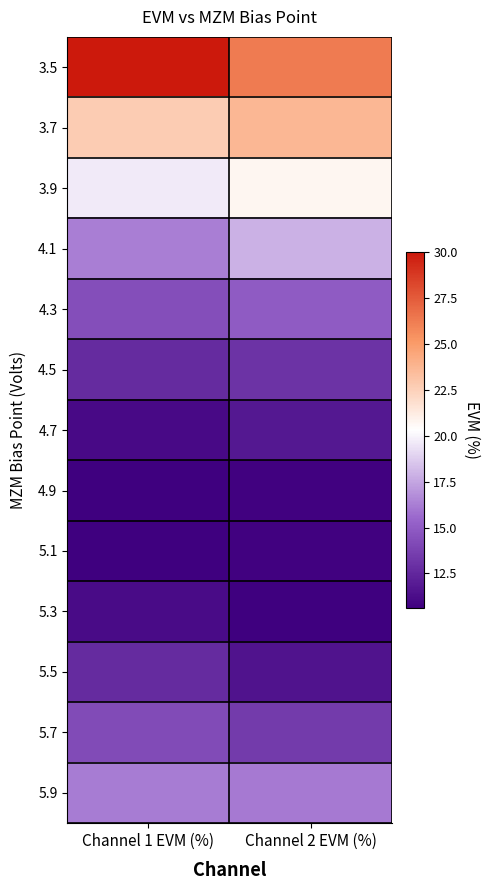

Rank the series by their maximum value, from highest to lowest.

3.5, 3.7, 3.9, 4.1, 5.9, 4.3, 5.7, 4.5, 5.5, 4.7, 5.3, 4.9, 5.1